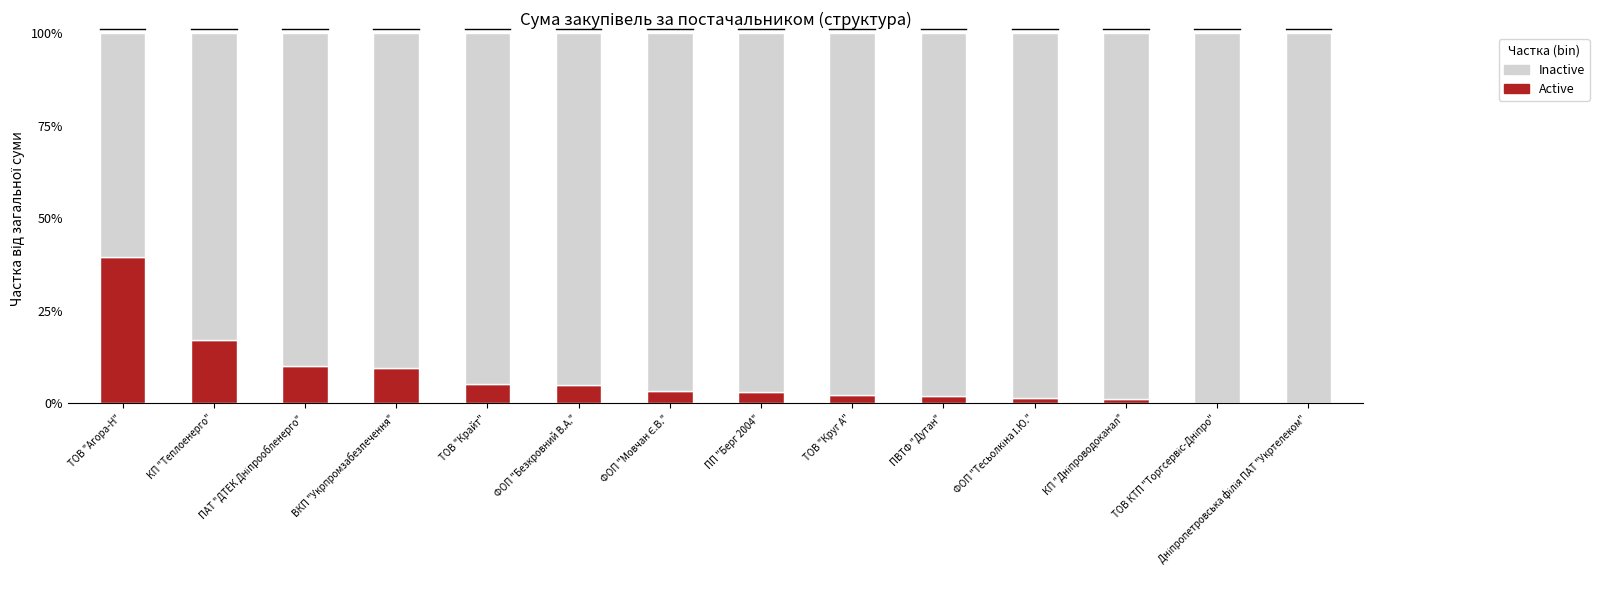

What is the difference between the second highest and minimum values in the Inactive series?

0.4